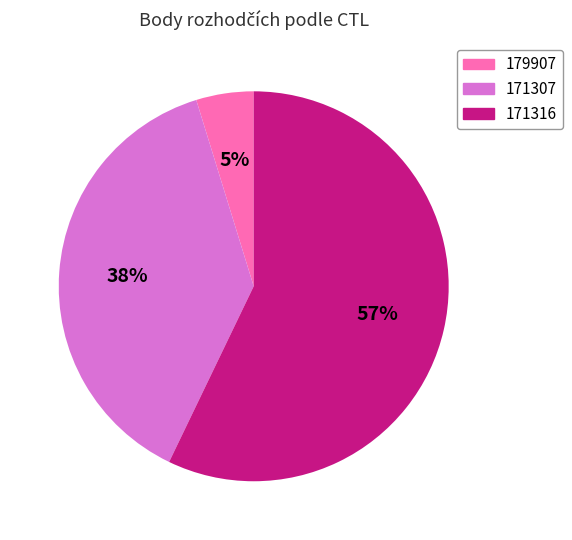

To the nearest percent, what is the difference between the largest and smallest slice percentages?

52%